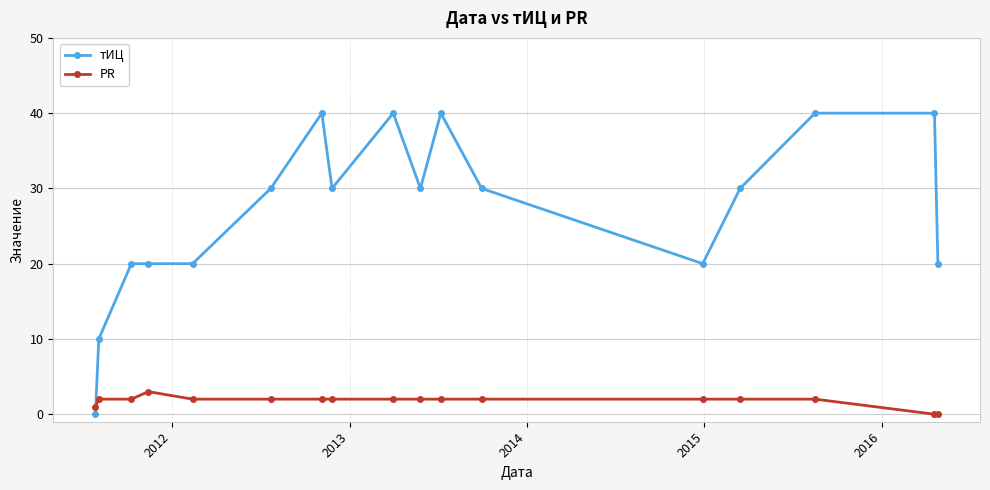

After their last crossing, which series has the higher values: тИЦ or PR?

тИЦ